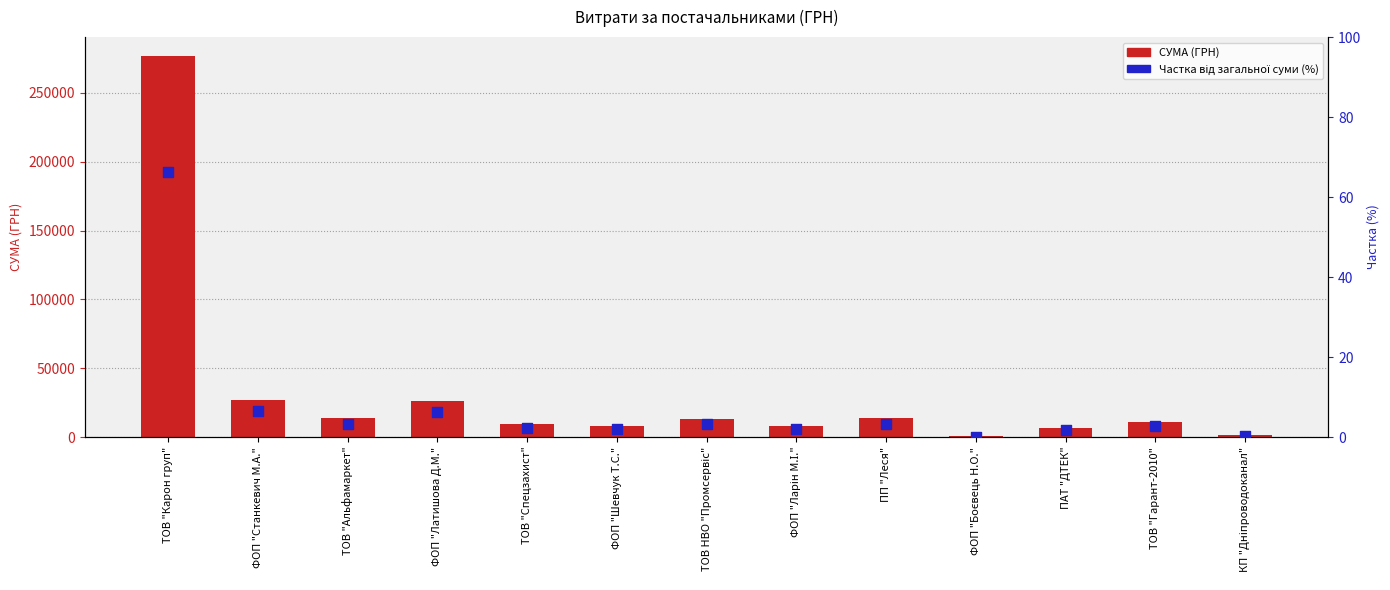

At how many categories does at least one series exceed 48984?

1